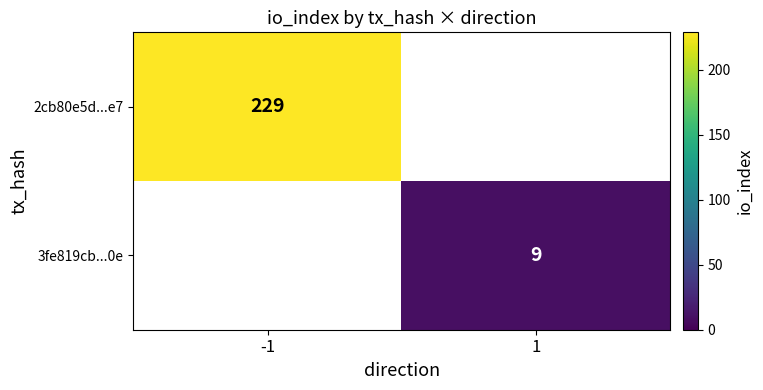

Which category has the highest value across all series?

-1